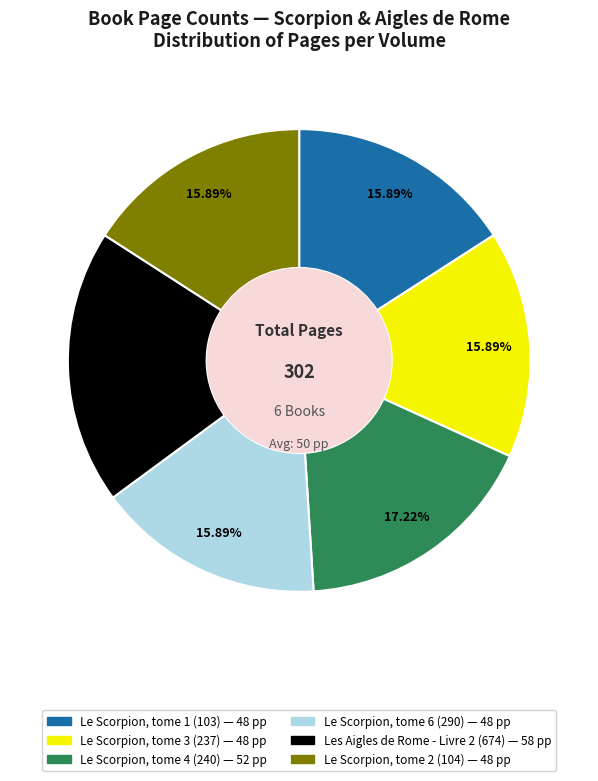

What percentage is the Le Scorpion, tome 1 (103) slice, to the nearest percent?

16%